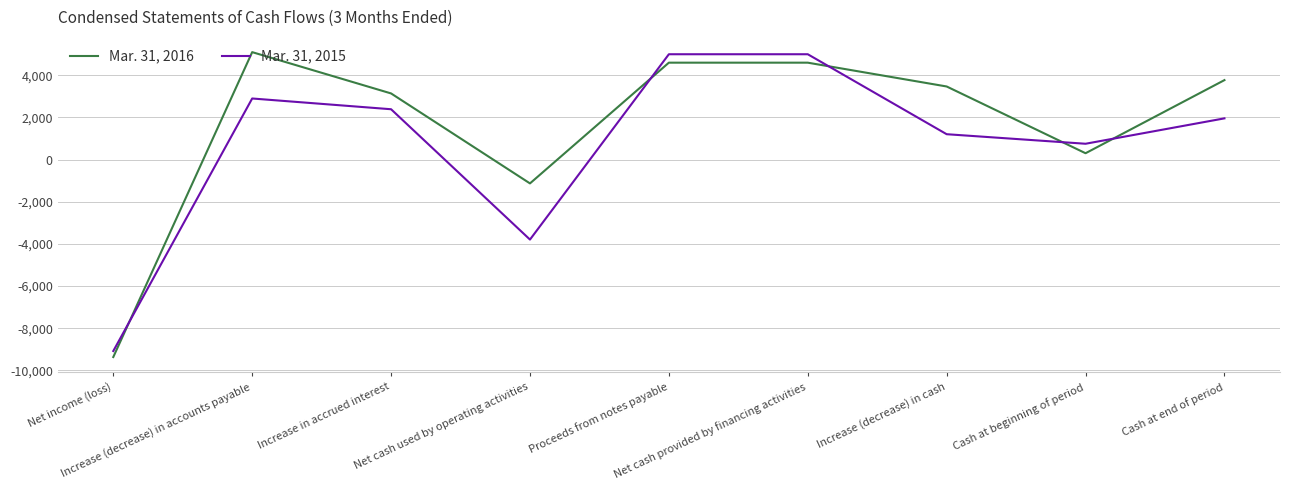

True or false: Mar. 31, 2016 and Mar. 31, 2015 intersect in this chart.

True